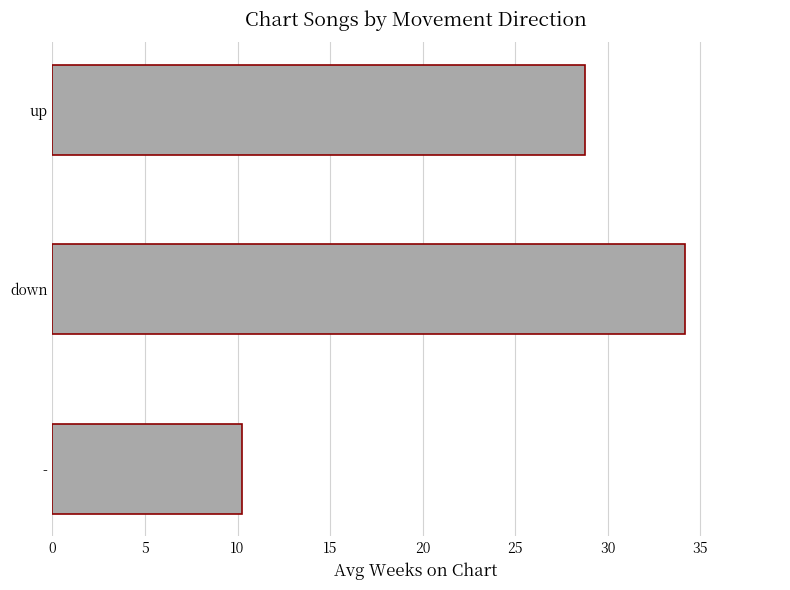

List the labels in order of value, smallest first.

-, up, down